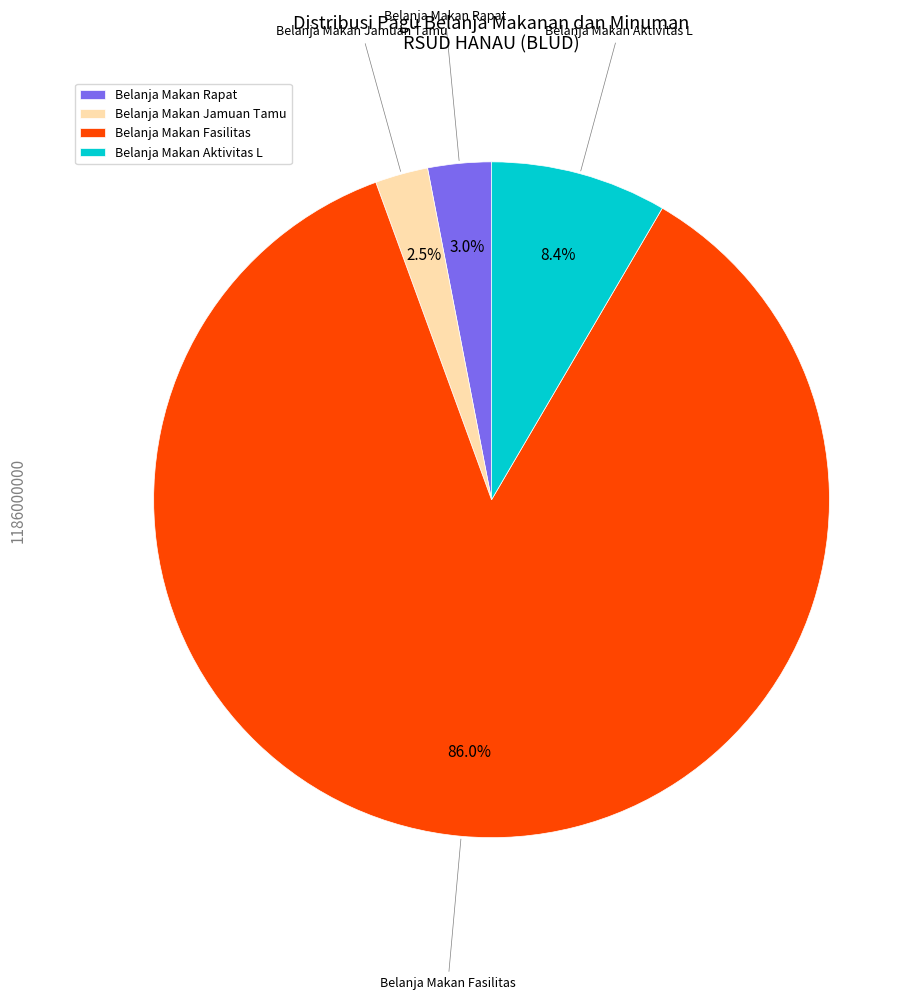

How many slices are in this pie chart?

4